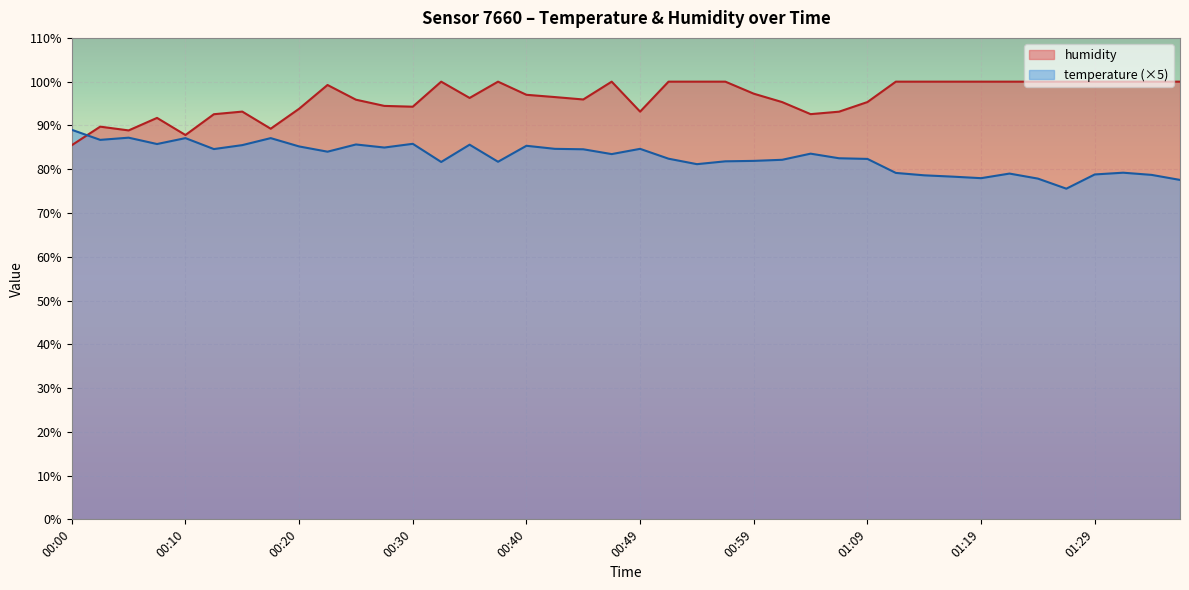

Which series has the largest total across all categories?

humidity